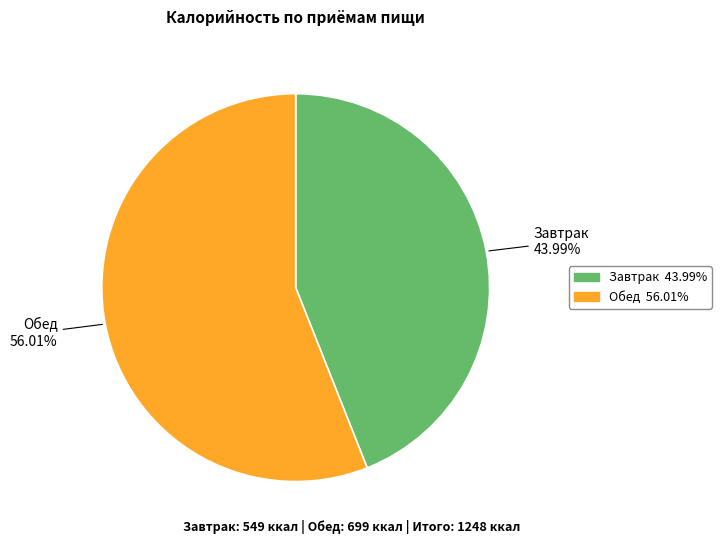

To the nearest percent, what is the combined percentage of Обед and Завтрак?

100%